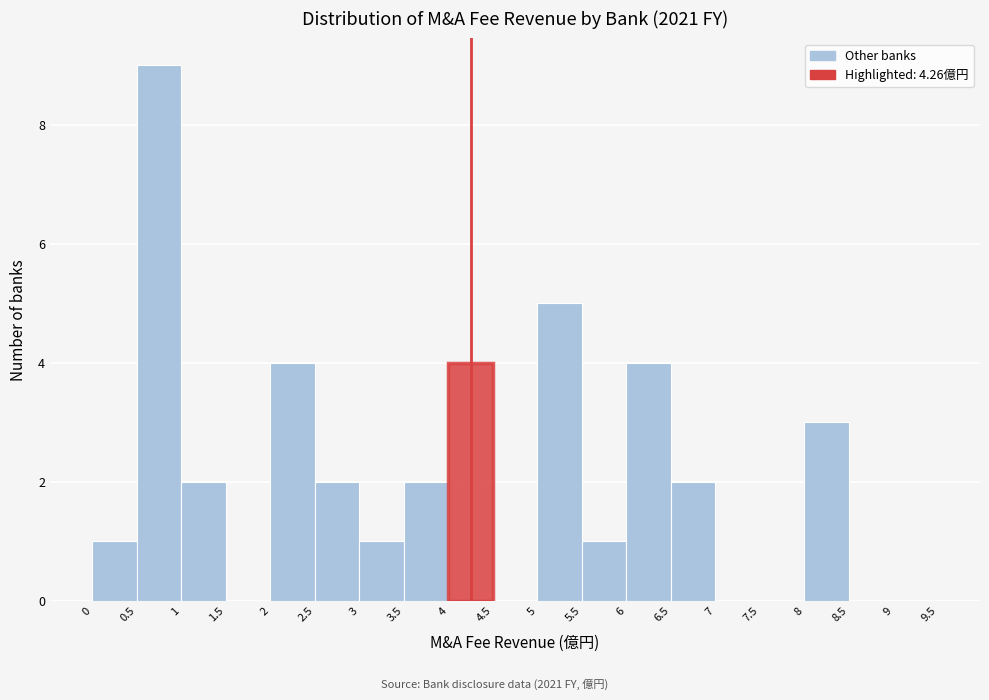

Which range on the x-axis has the tallest bar?

0.5 to 1